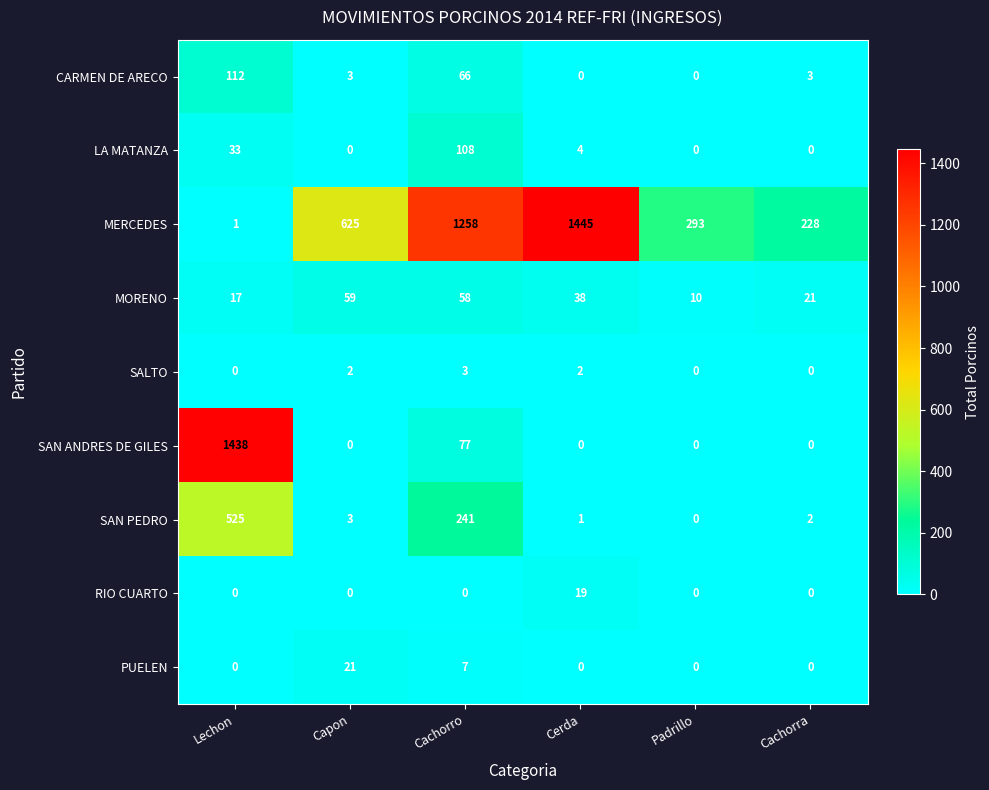

What is the sum of the PUELEN values at Capon and Lechon?

21